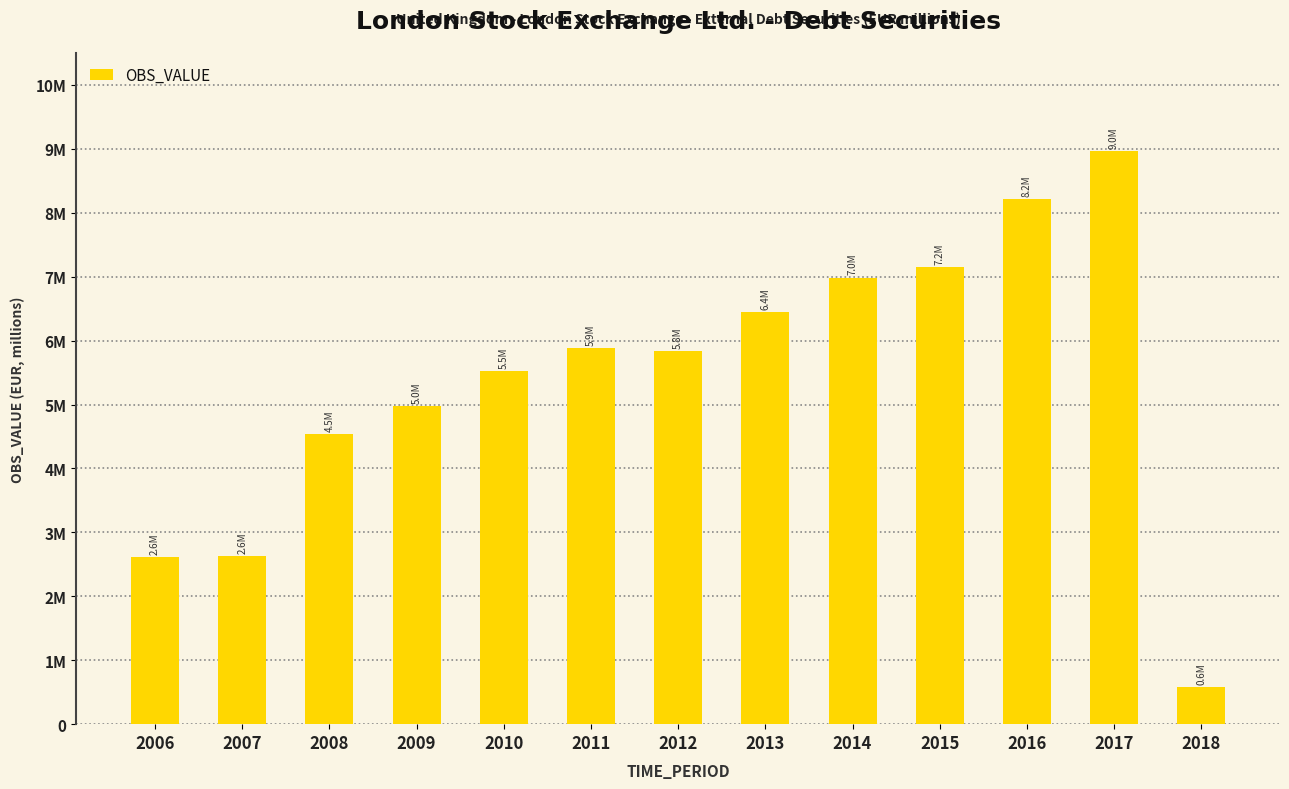

Which category has the highest value across all series?

2017